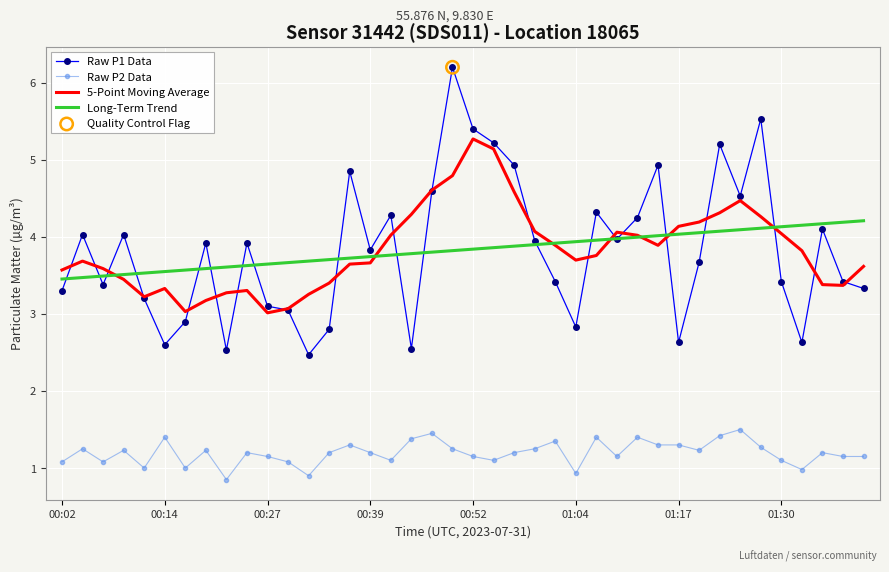

Rank the series by their maximum value, from lowest to highest.

Raw P2 Data, Long-Term Trend, 5-Point Moving Average, Raw P1 Data